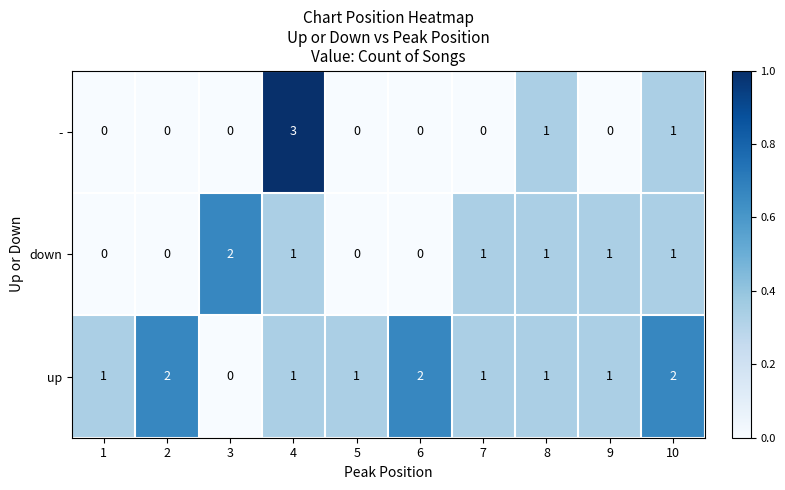

Count the number of categories in the chart.

10